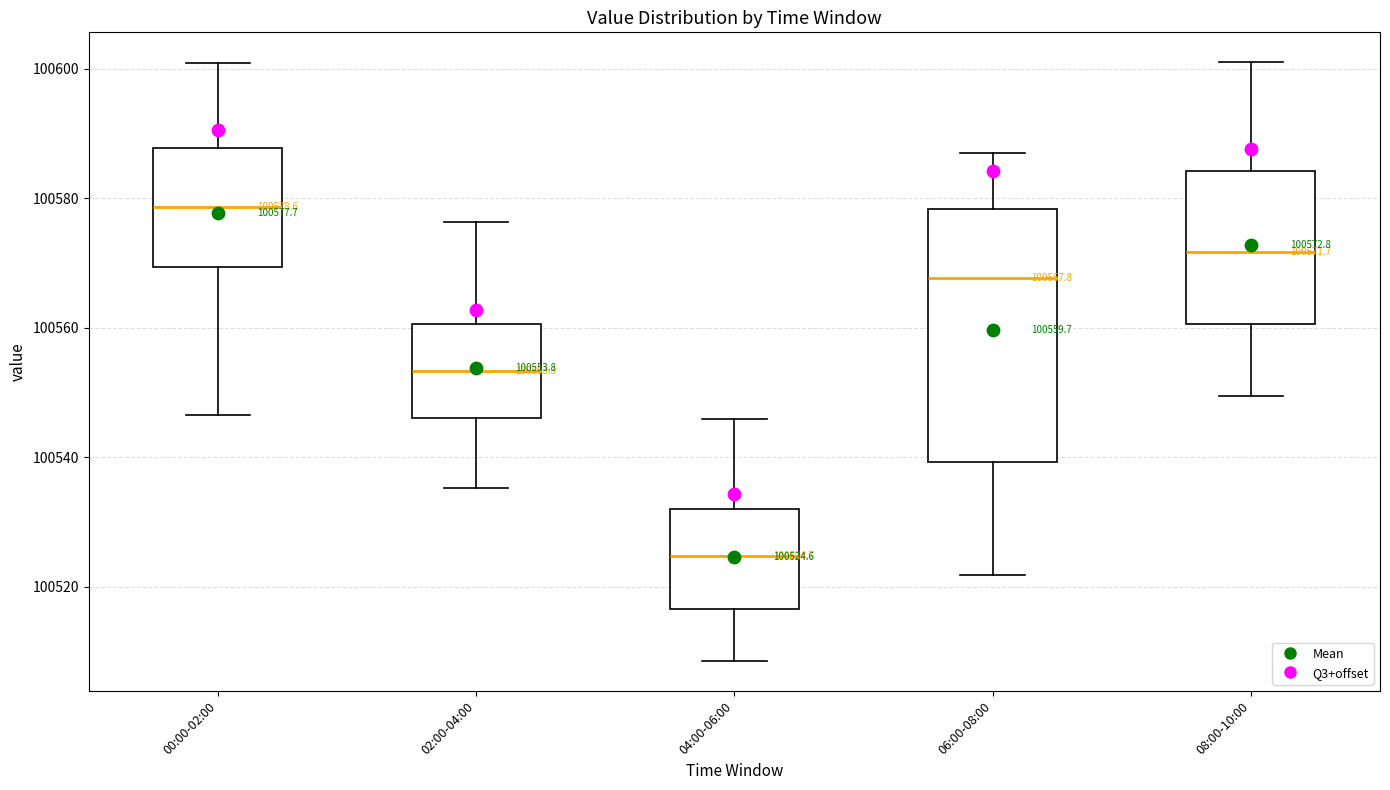

Comparing the boxes themselves (not the whiskers), which one is the tallest?

06:00-08:00